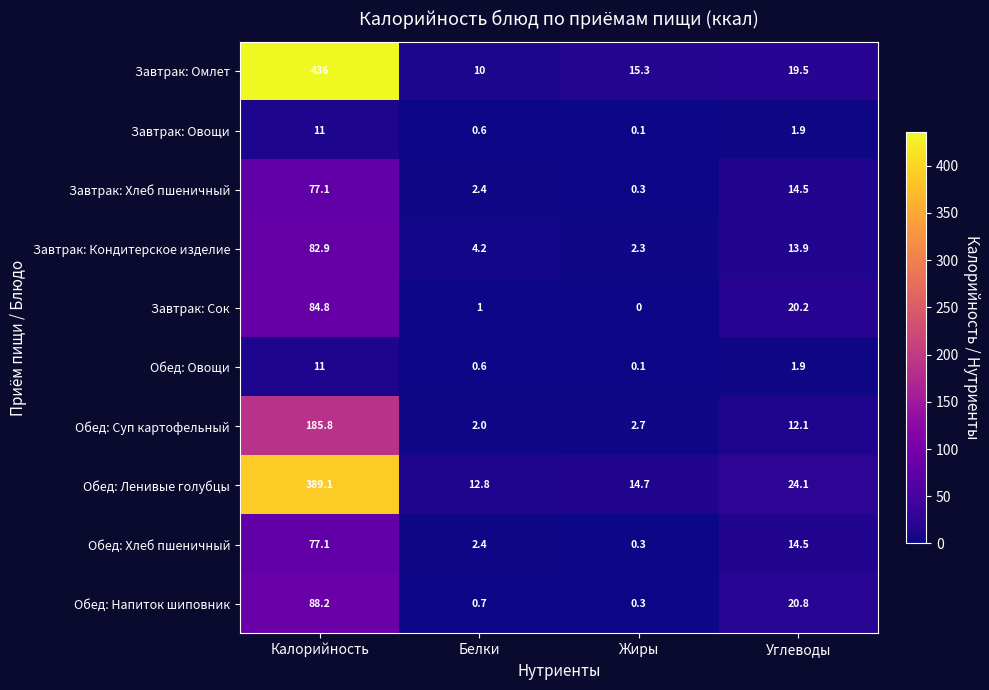

Which category has the highest value across all series?

Калорийность